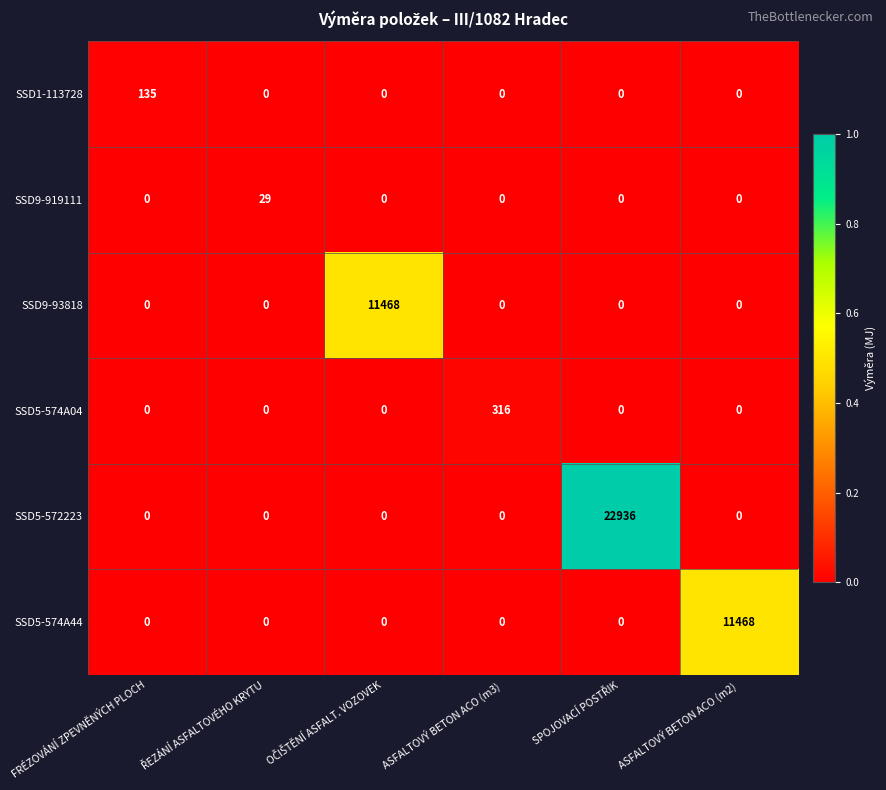

Which series has the largest range (max minus min)?

SSD5-572223